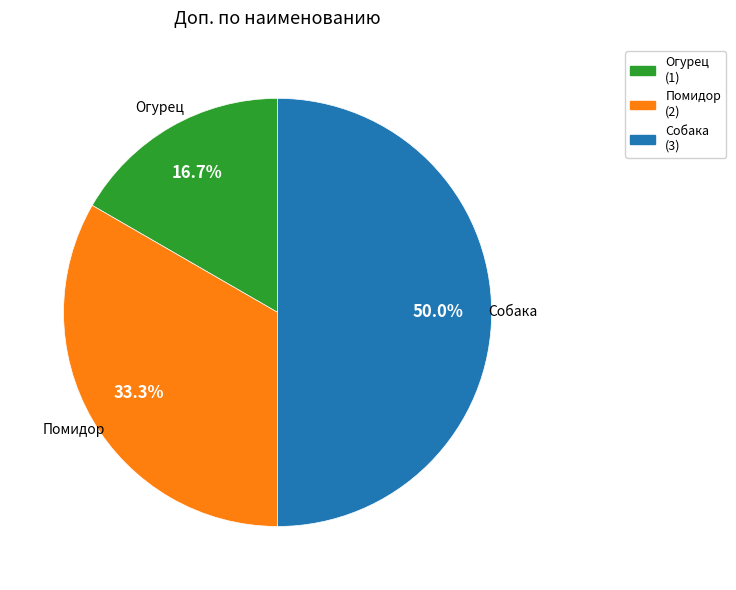

Which slice is the smallest?

Огурец